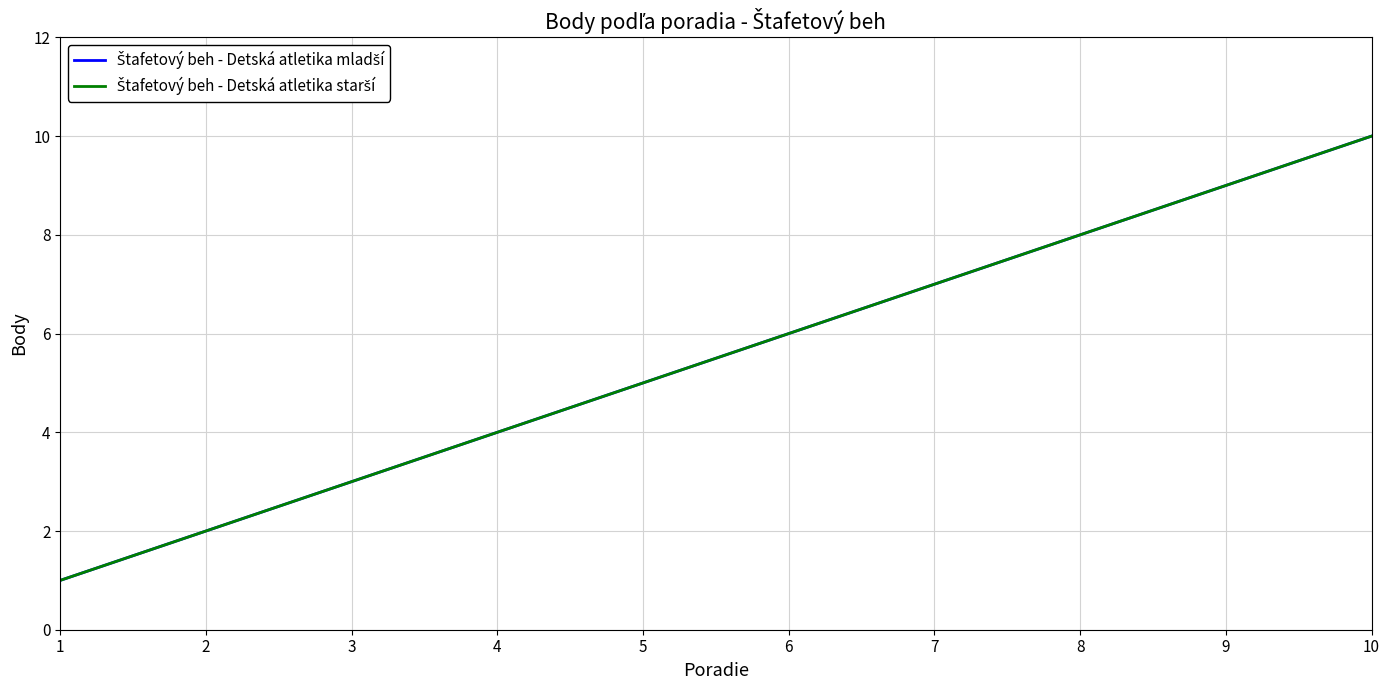

At how many categories does at least one series exceed 8?

2